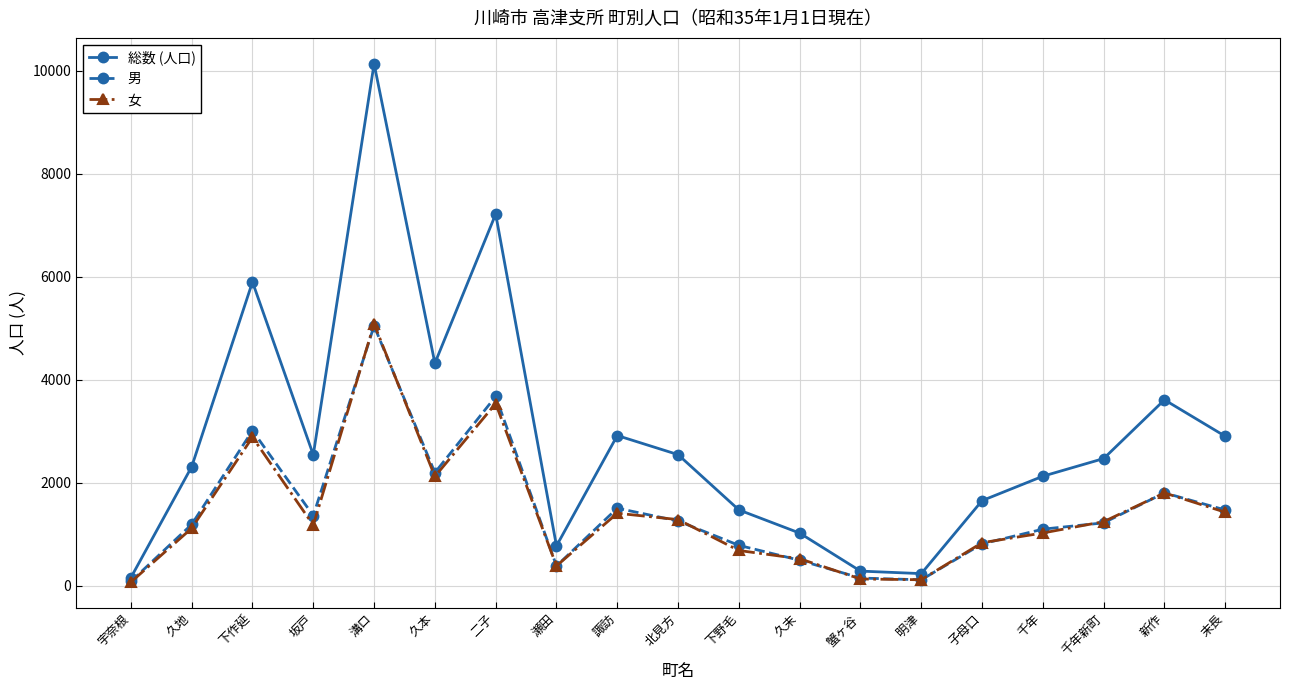

Between 諏訪 and 子母口, which series saw the biggest shift?

総数 (人口)